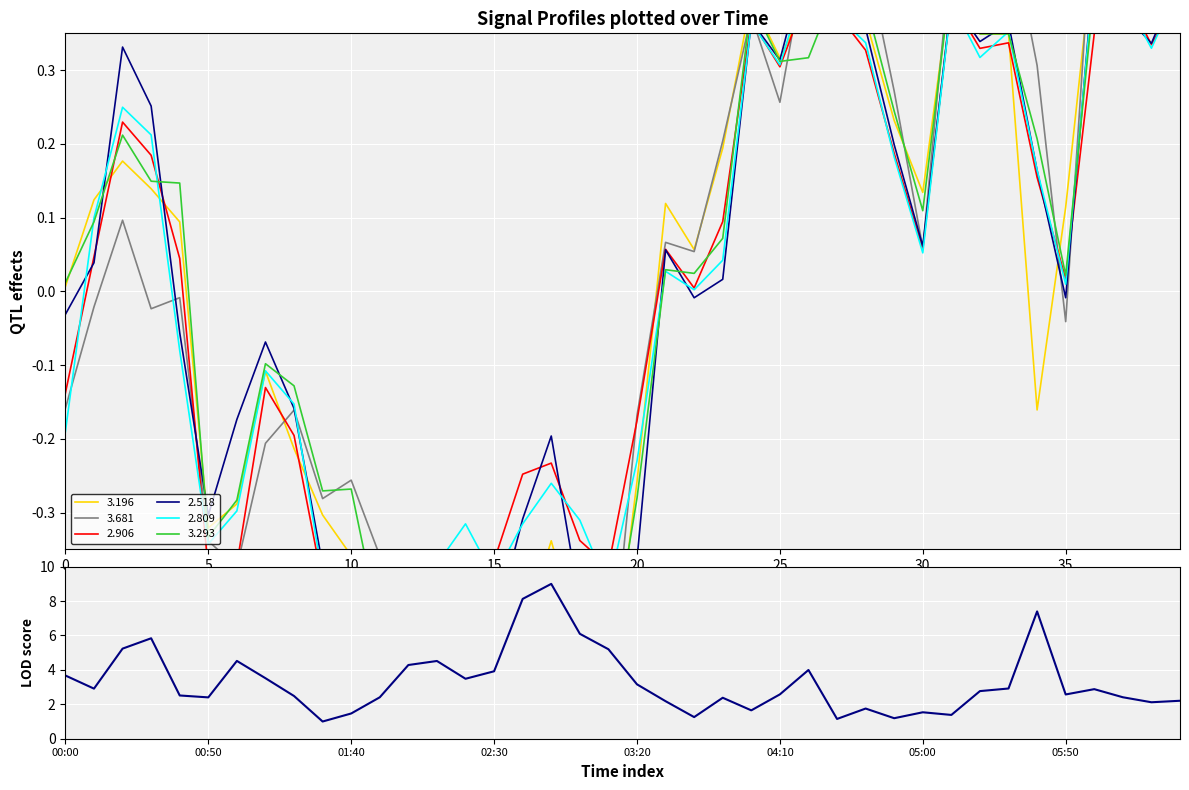

Between 2006/10/11 02:30 and 2006/10/11 03:50, which series saw the biggest shift?

col_33 (3.681)